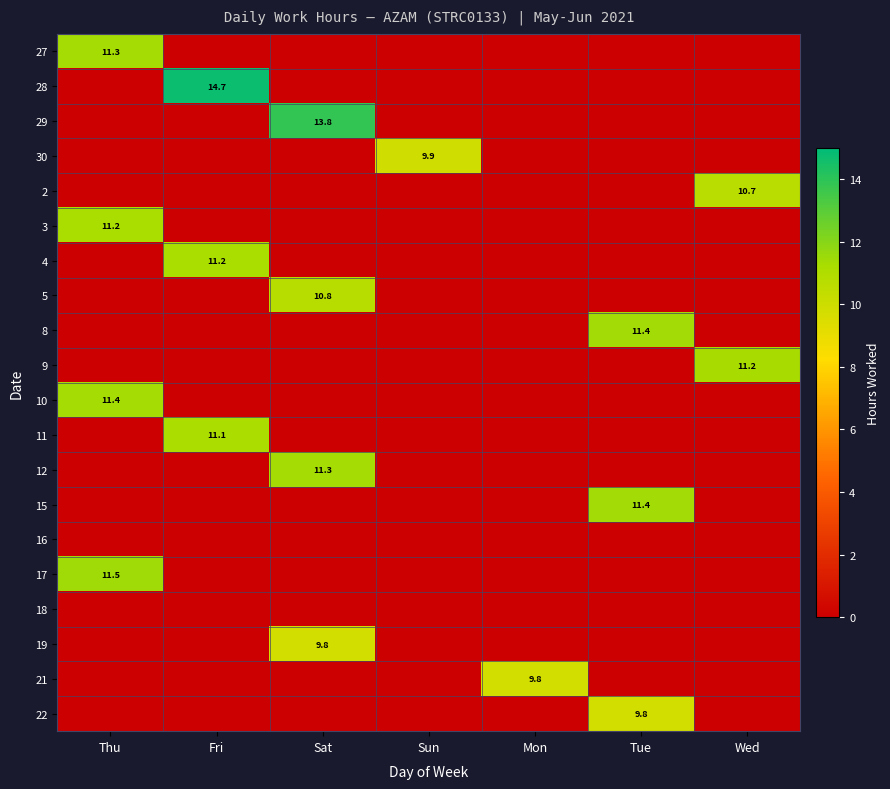

Which category has the highest value in the 17 series?

Thu